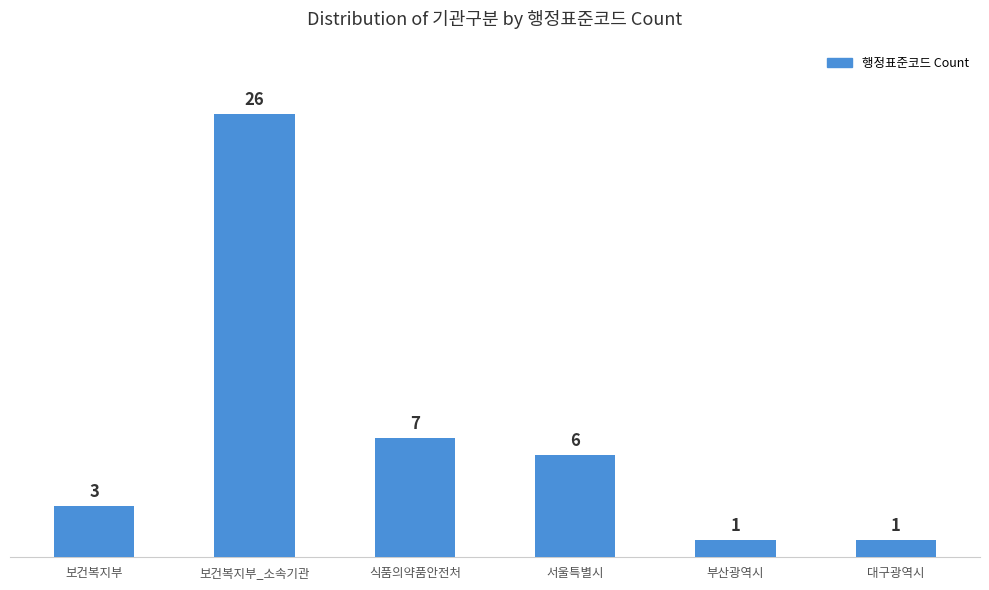

What position from the right is 서울특별시?

3